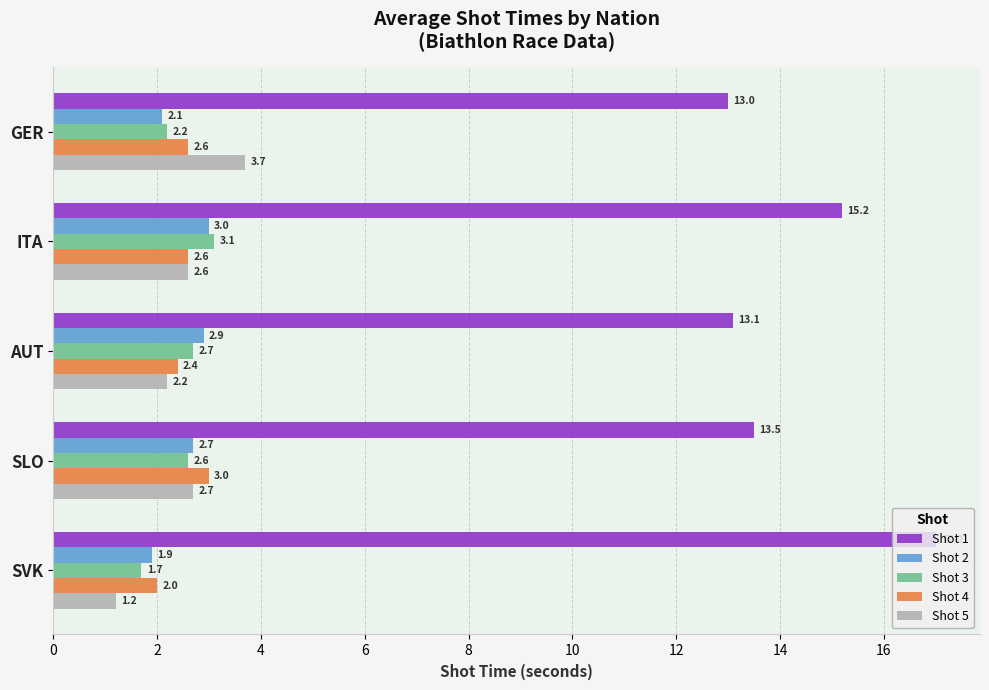

How many values in the Shot 1 series exceed 13?

4